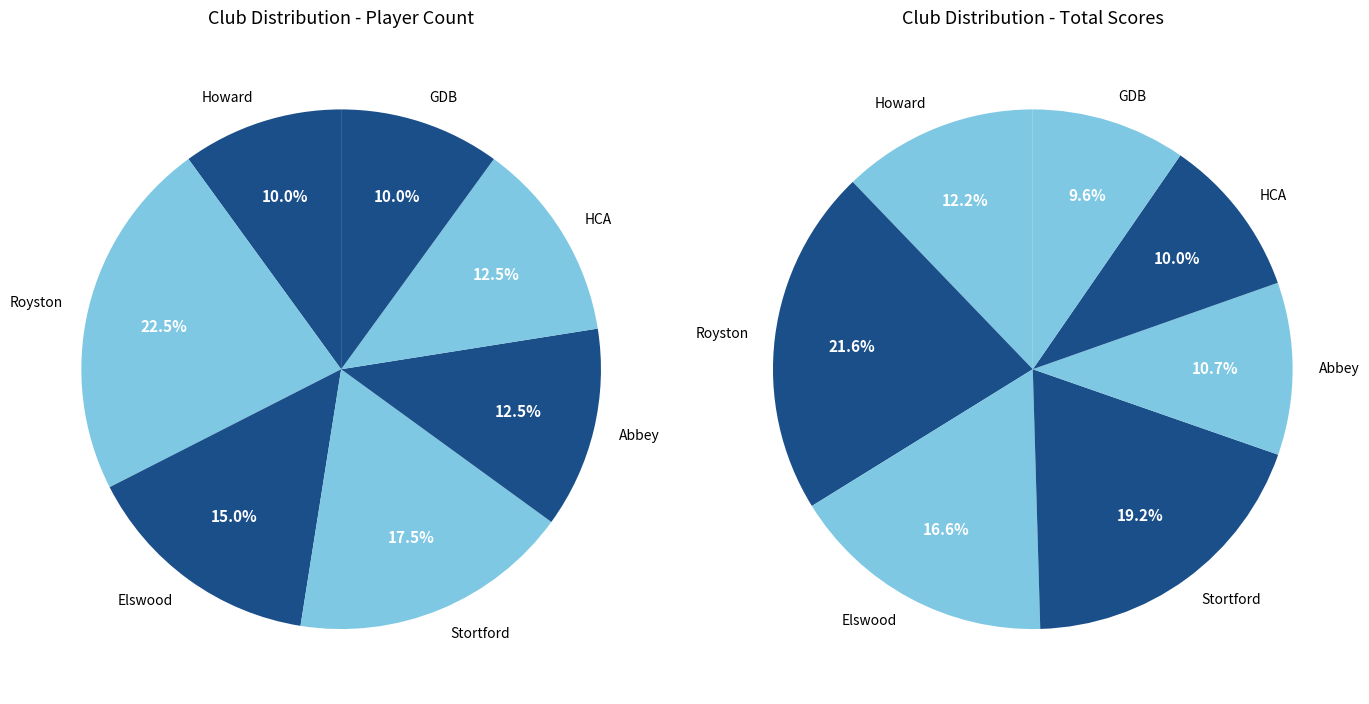

To the nearest percent, what portion does Abbey represent?

12%